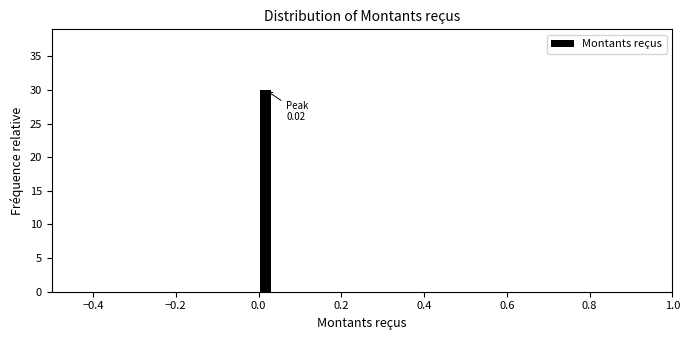

Read against the x-axis, roughly where is the centre of the tallest bar?

0.02